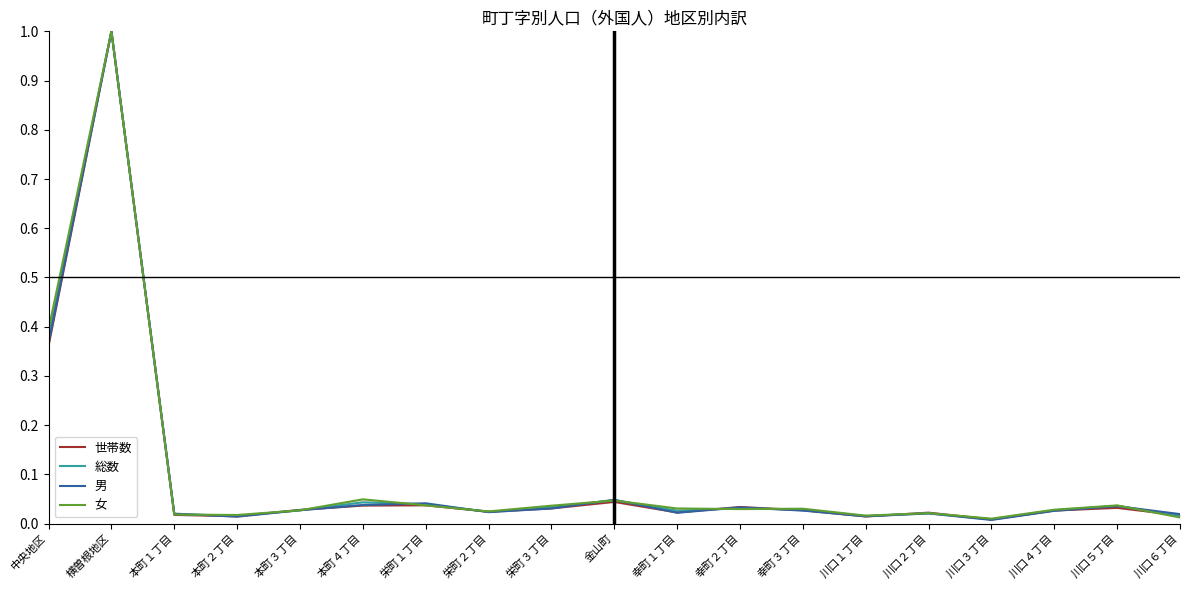

Is it true that 男 equals 0.0 at 栄町１丁目?

True